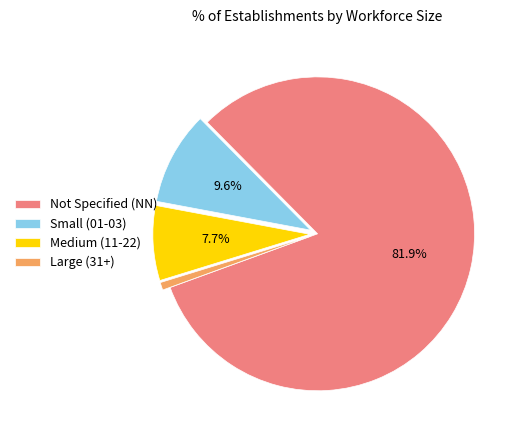

What is the smallest slice in the pie chart?

Large (31+)